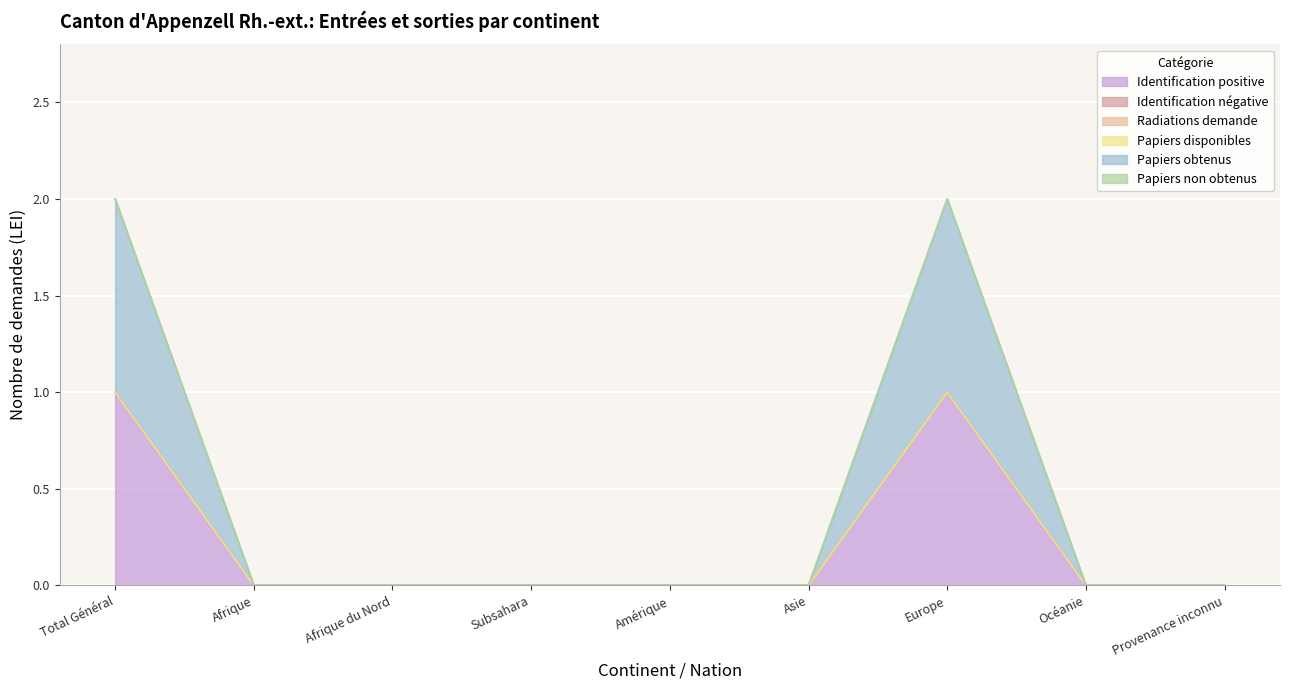

What is the label of the 4th point from the left?

Subsahara